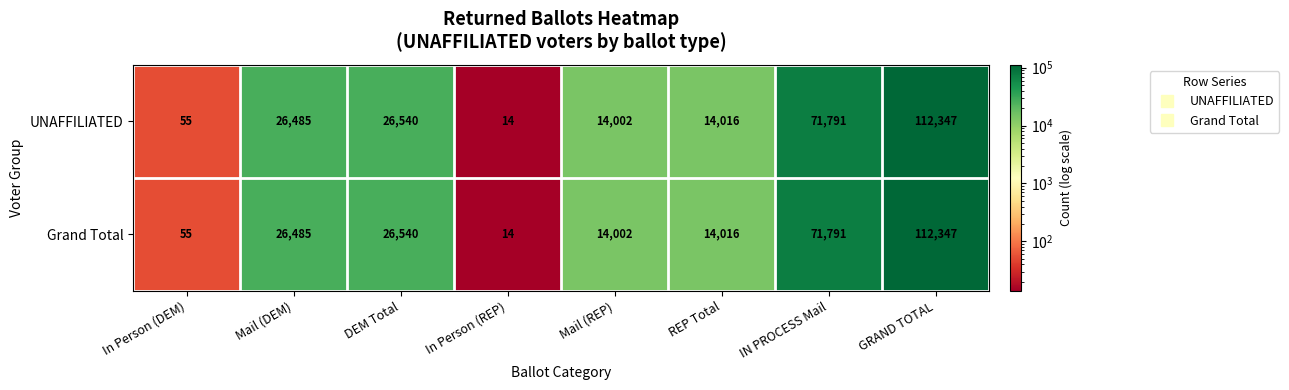

What is the difference between the maximum and minimum values in the Grand Total series?

112333